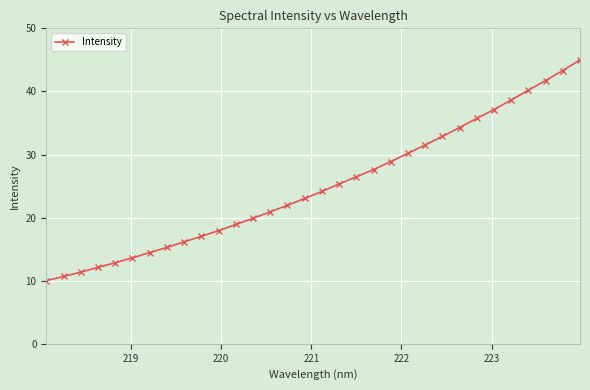

What is the difference between the maximum and minimum values?

35.0